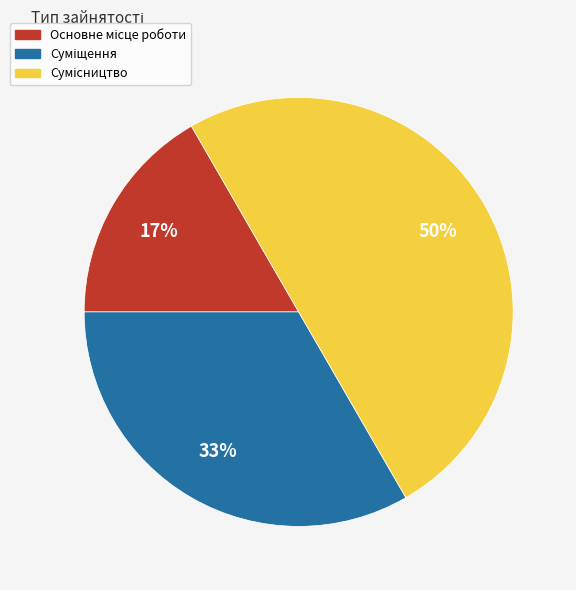

To the nearest percent, what is the difference between the largest and smallest slice percentages?

33%